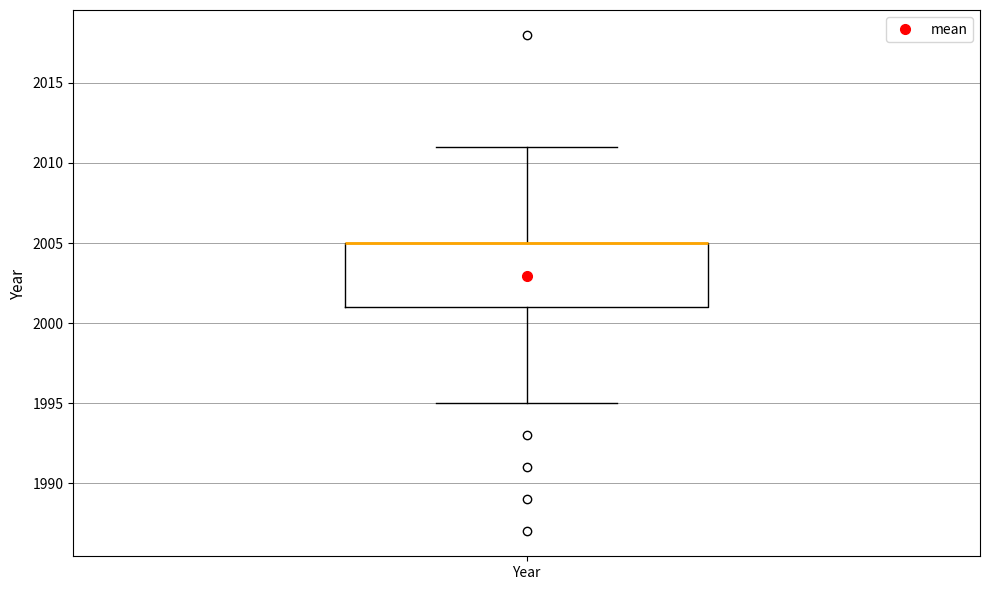

Read this box plot against the y-axis: the position of the median line, the range covered by the box, and the ends of both whiskers. The values are not printed on the chart, so give them approximately, as read against the axis.

median 2005 (drawn on the box's upper edge), box 2001 to 2005, whiskers 1995 to 2011